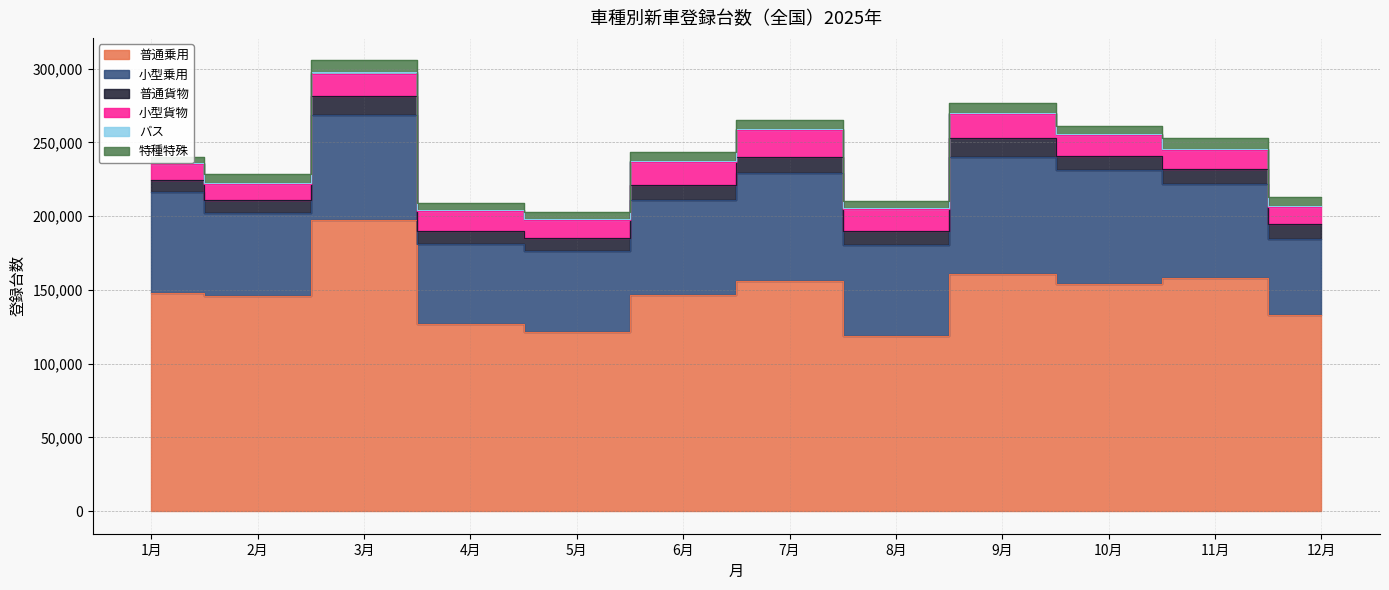

True or false: 小型乗用 has more than 2 points higher than both neighbors.

True